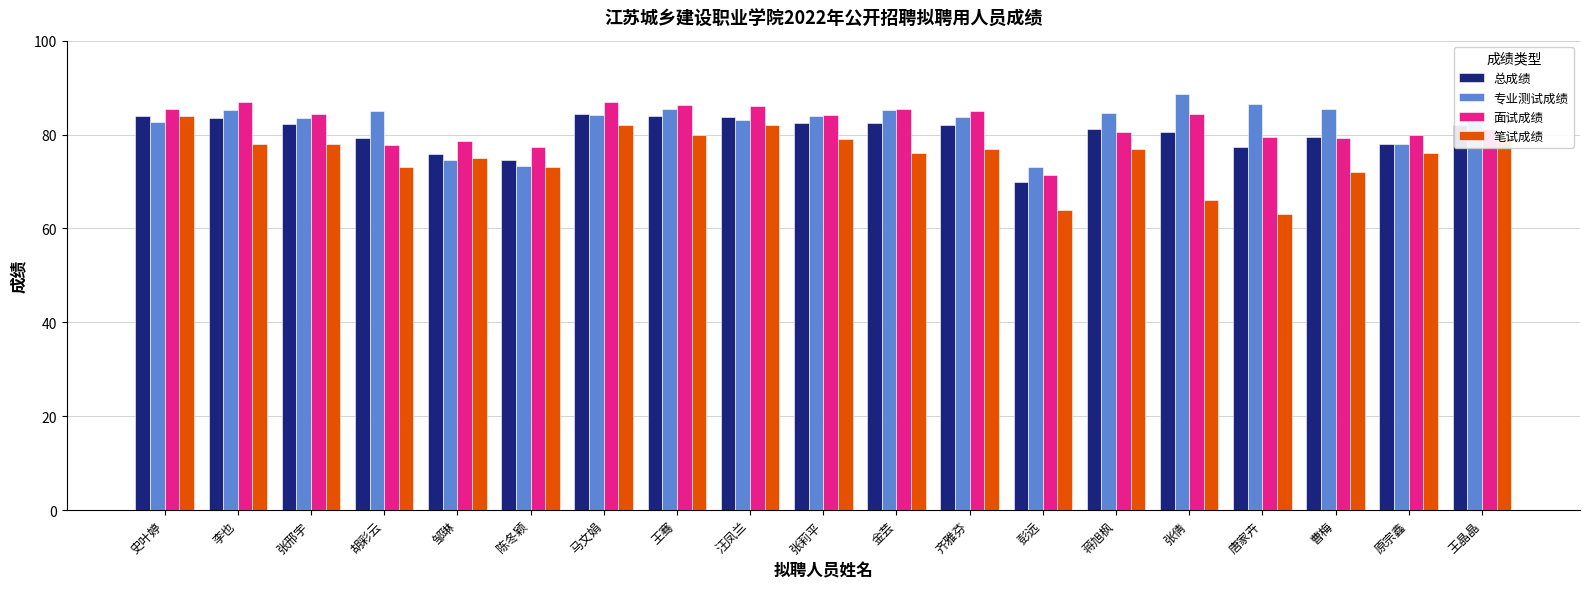

Which series has the widest spread of values?

笔试成绩